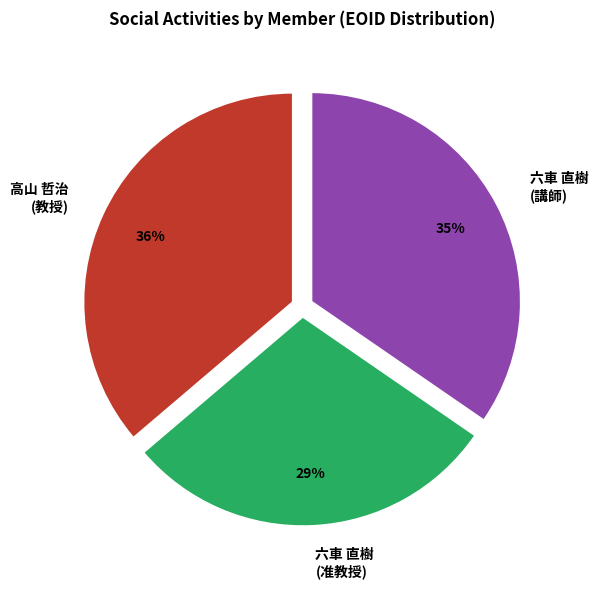

Combined, do 高山 哲治 (教授) and 六車 直樹 (准教授) account for over 50%?

Yes